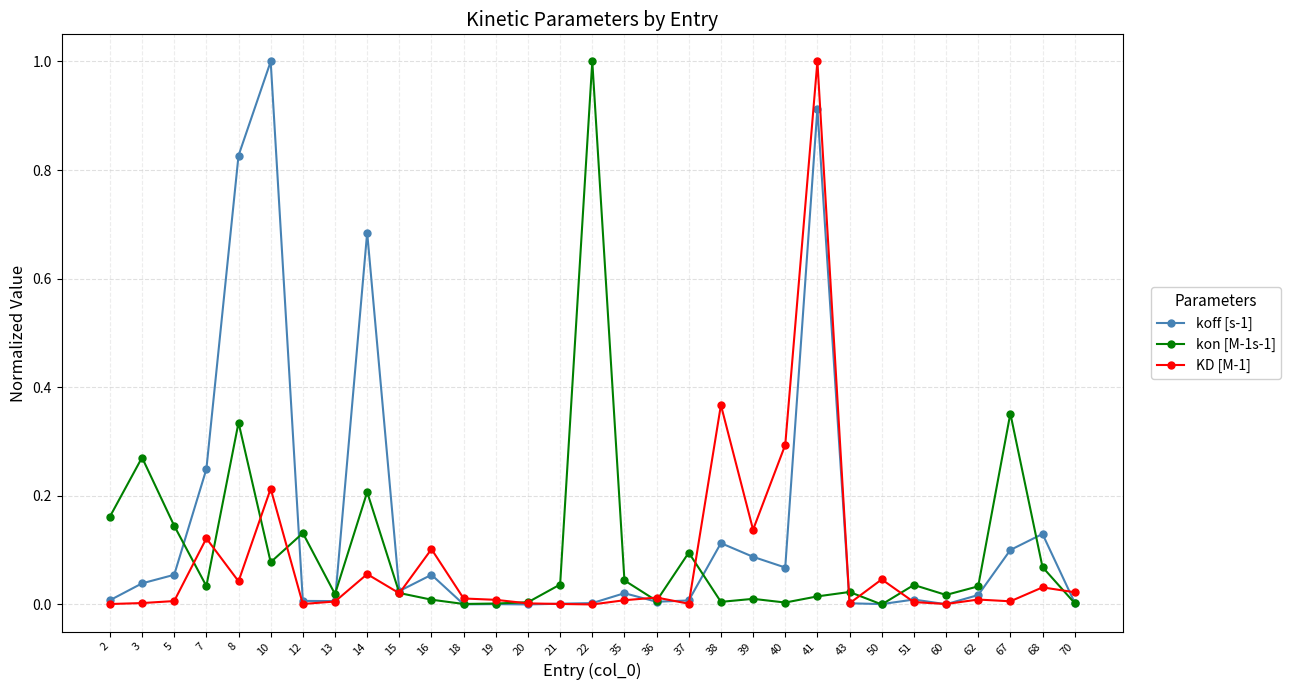

At which category is the sum across all series the highest?

41